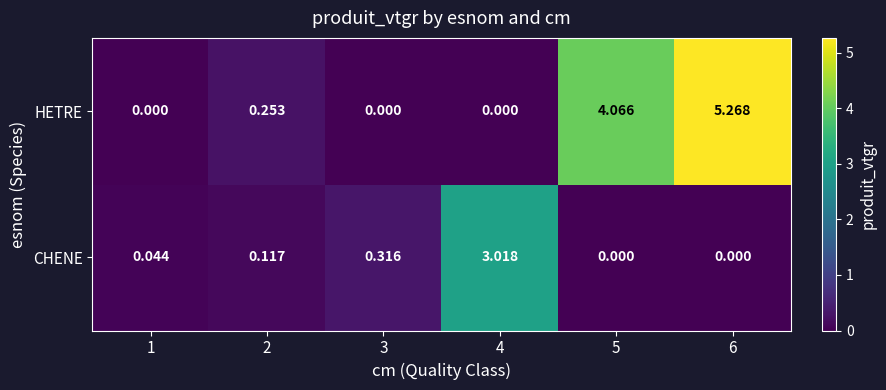

Is the value of CHENE at 3 greater than the value of HETRE at 2?

Yes